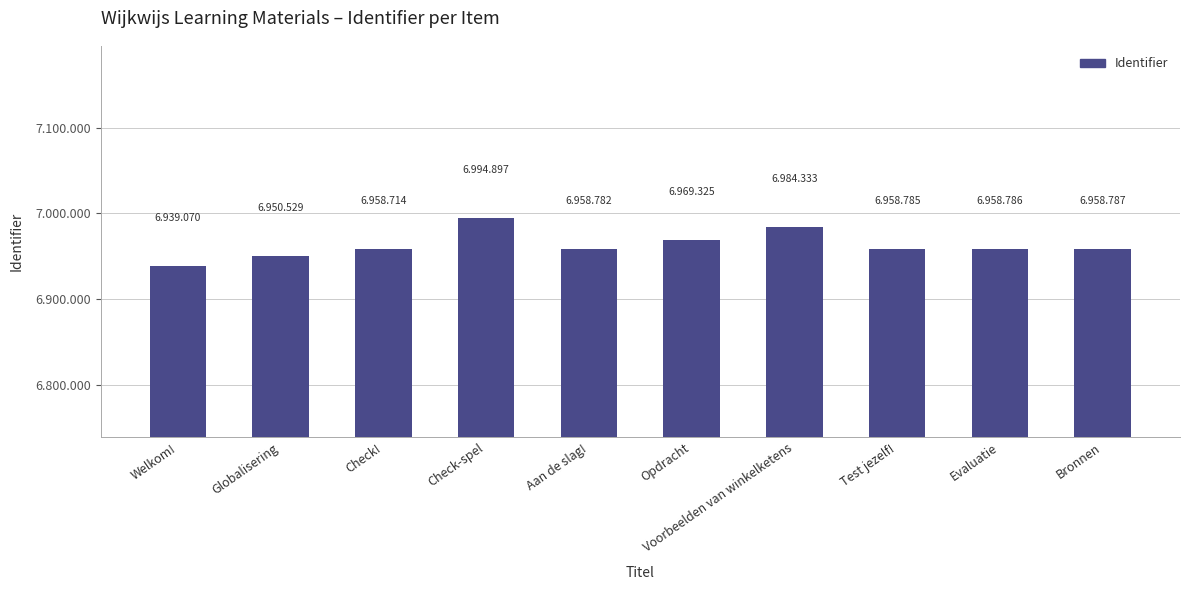

What is the minimum value shown in the chart?

6939070